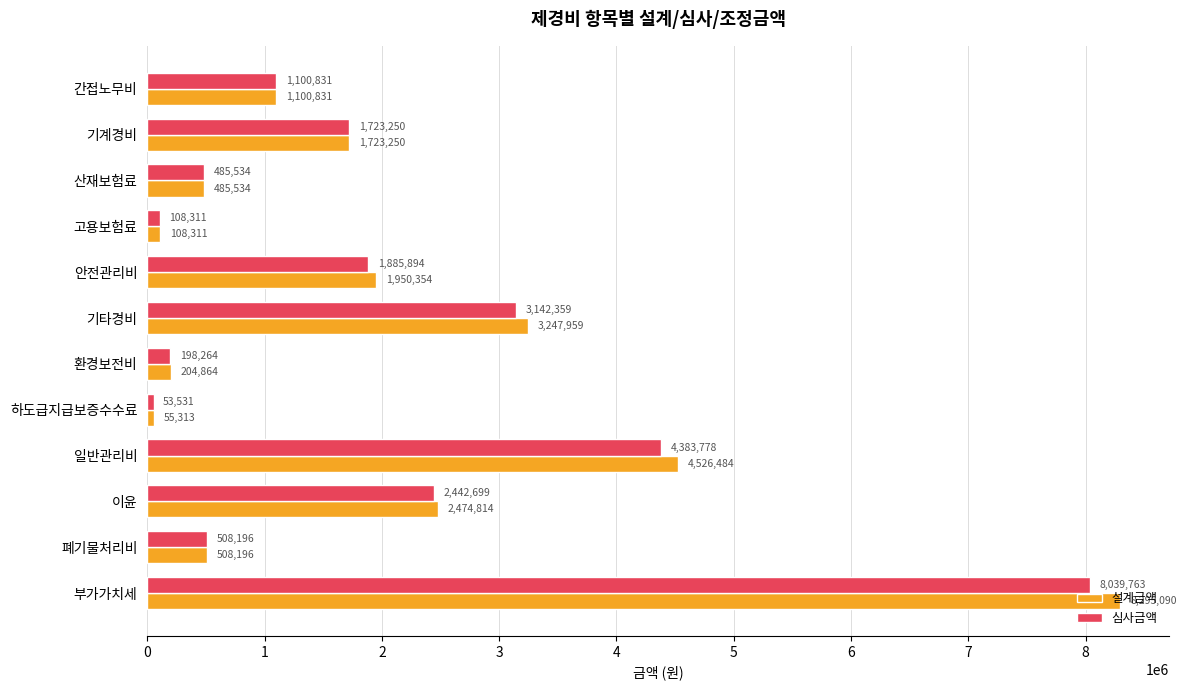

At which category is the sum across all series the highest?

부가가치세